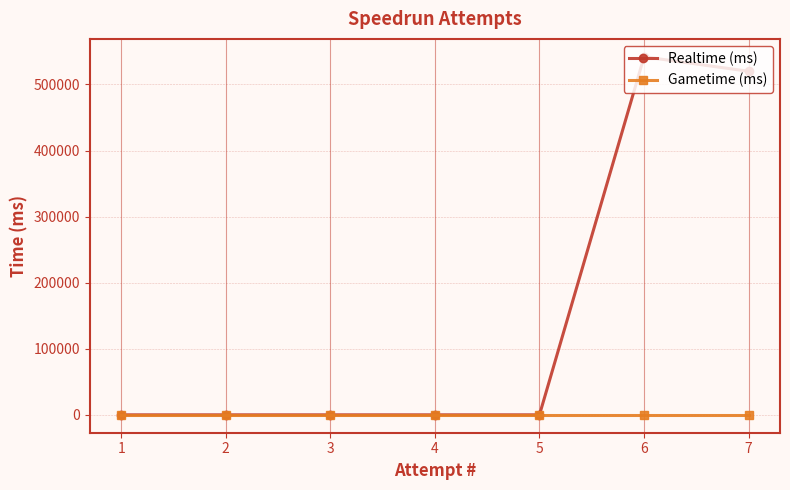

True or false: Gametime (ms) has more than 0 interior local peaks.

False